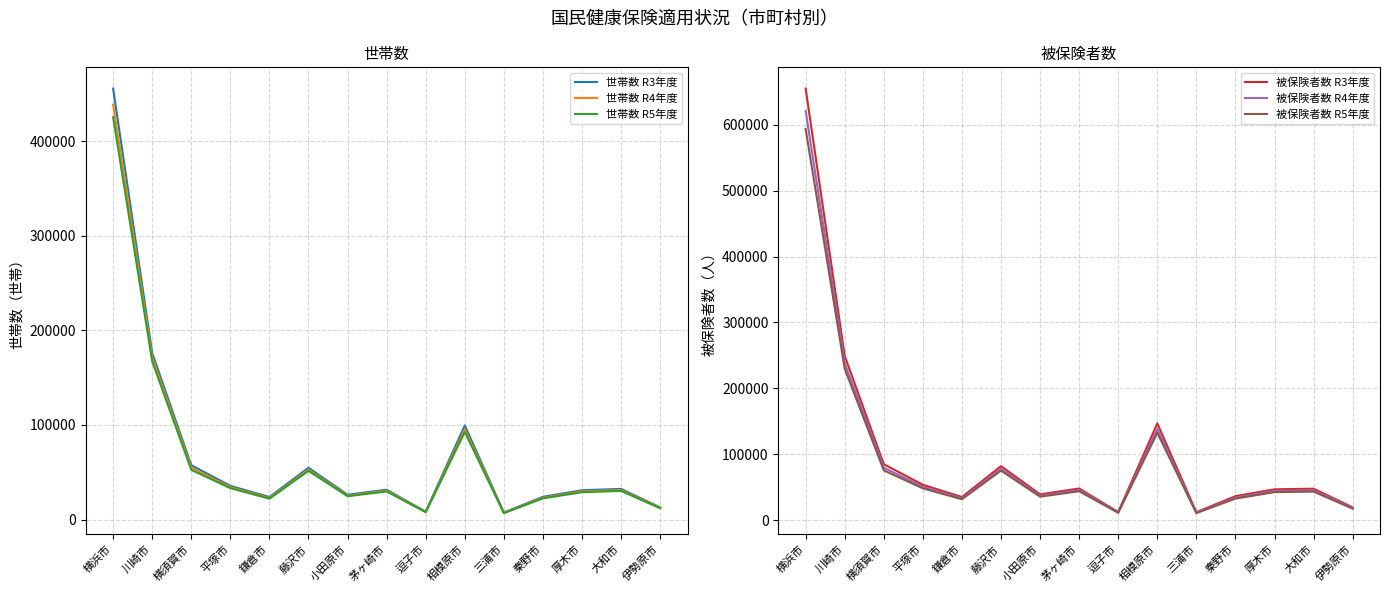

What is the value of the 世帯数 R4年度 point at the 5th from the left?

22723